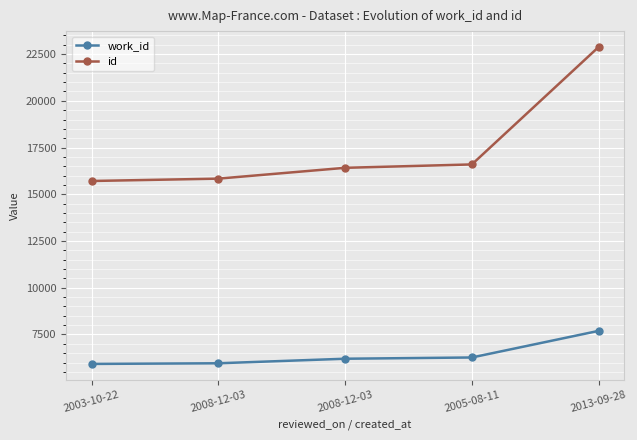

What is the label of the 1st point from the right?

2013-09-28